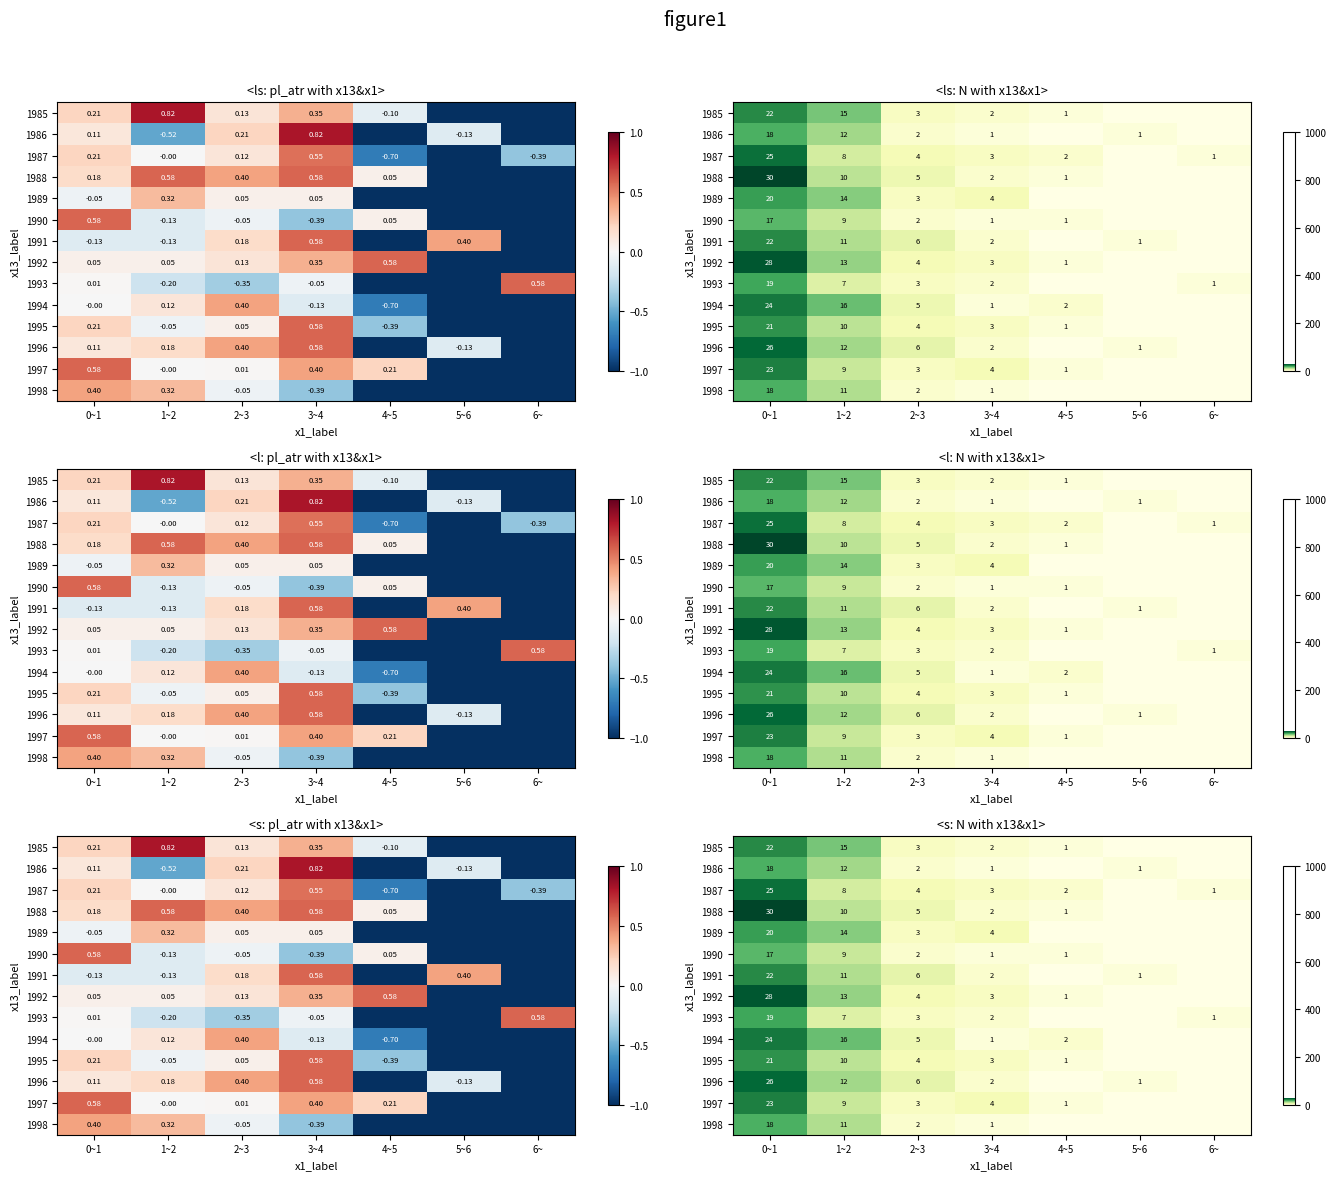

How many data points does each series have?

7